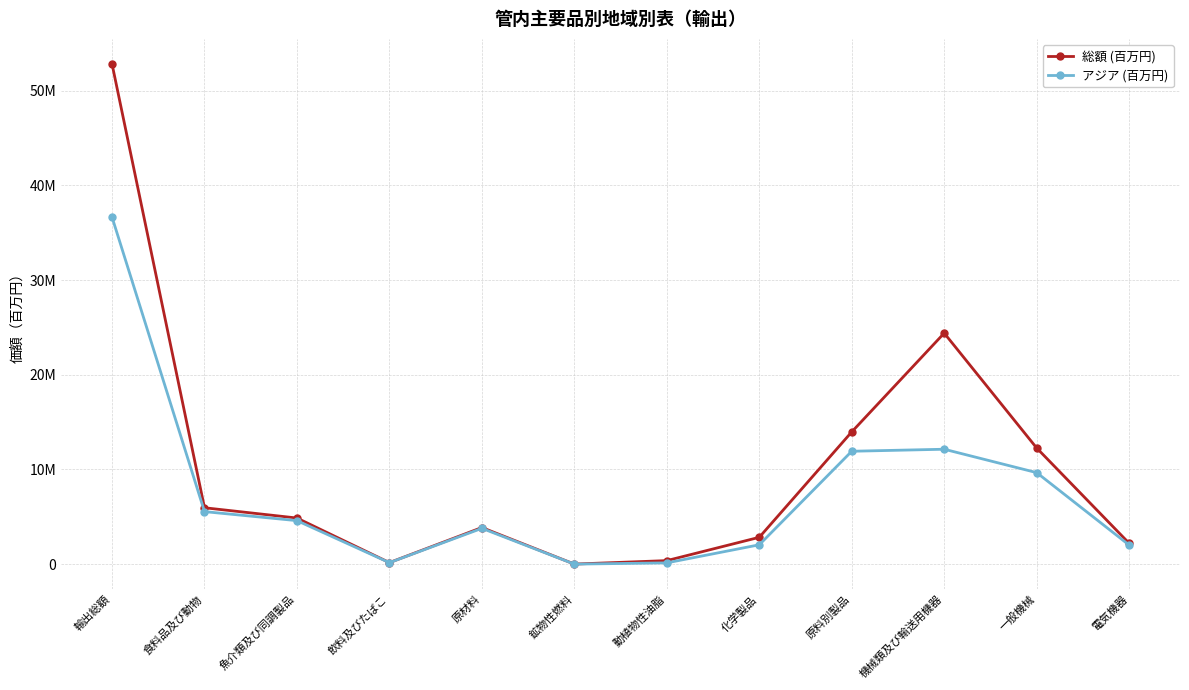

True or false: 総額 (百万円) has more than 0 interior local peaks.

True